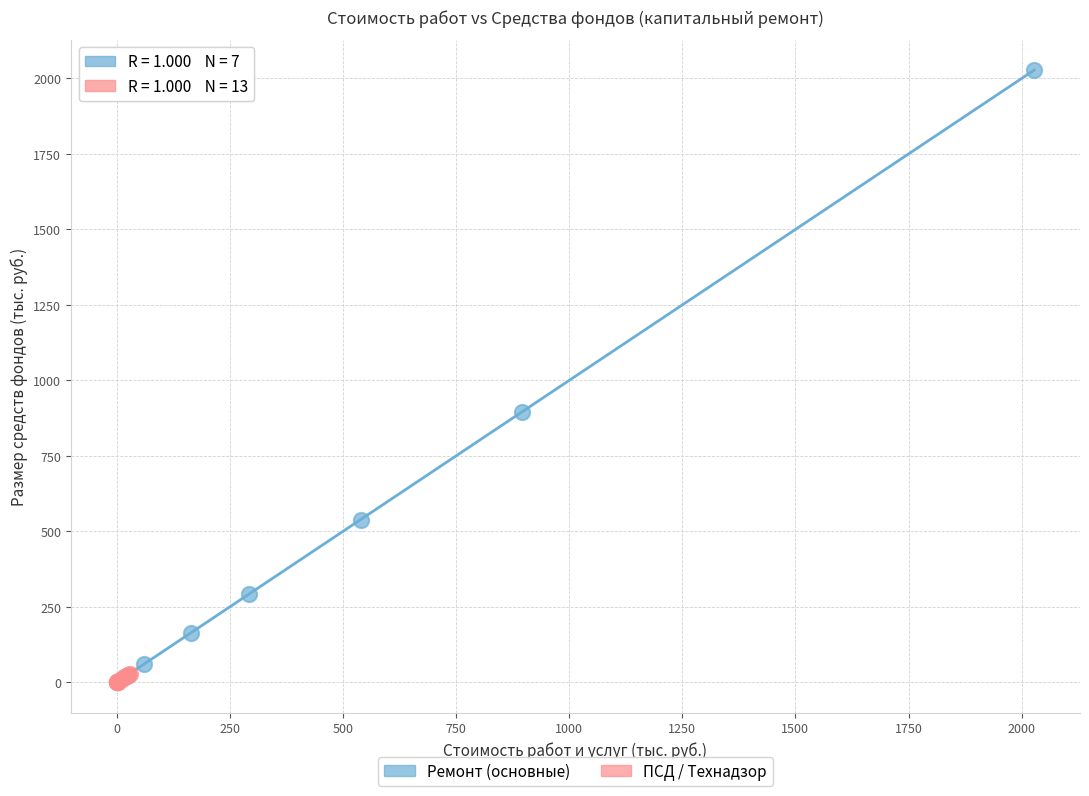

What are all the series names shown in the legend?

Ремонт (основные), ПСД / Технадзор